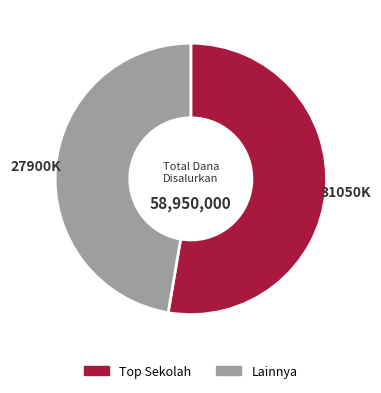

How many segments does this pie chart have?

2